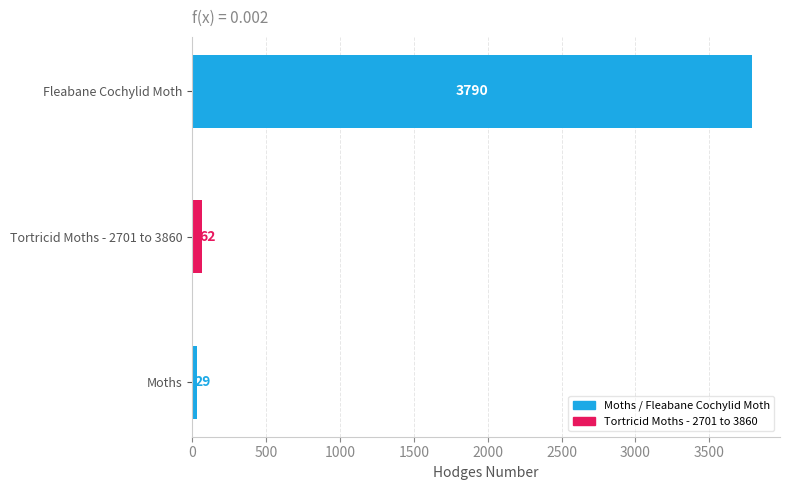

Is it true that the value at Moths is 47.2?

False